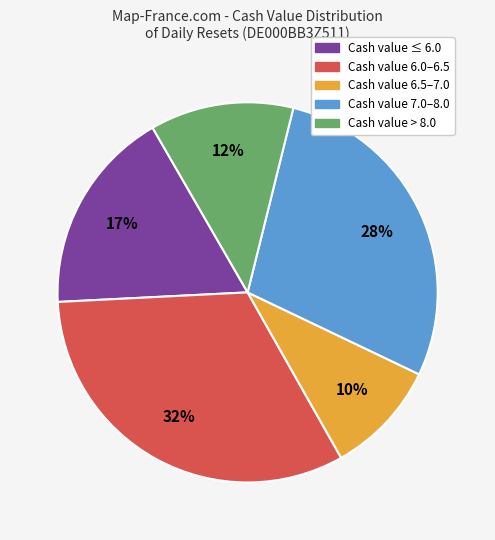

How many slices are in this pie chart?

5